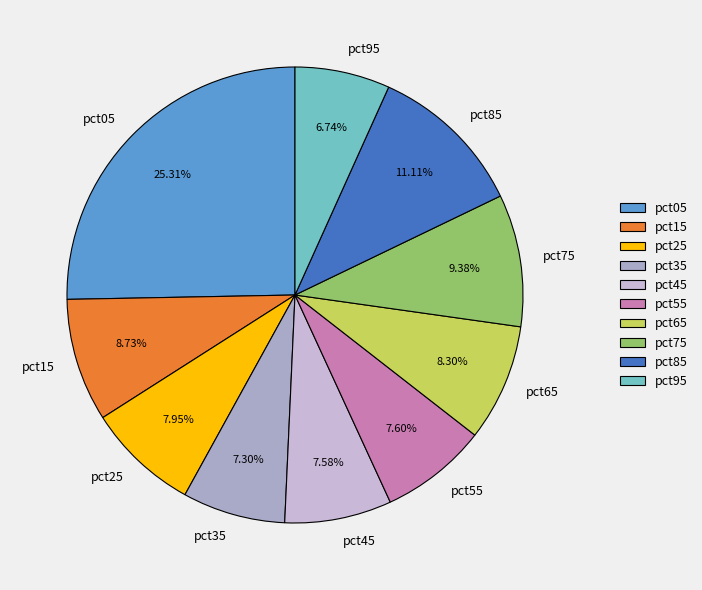

To the nearest percent, what portion does pct45 represent?

8%